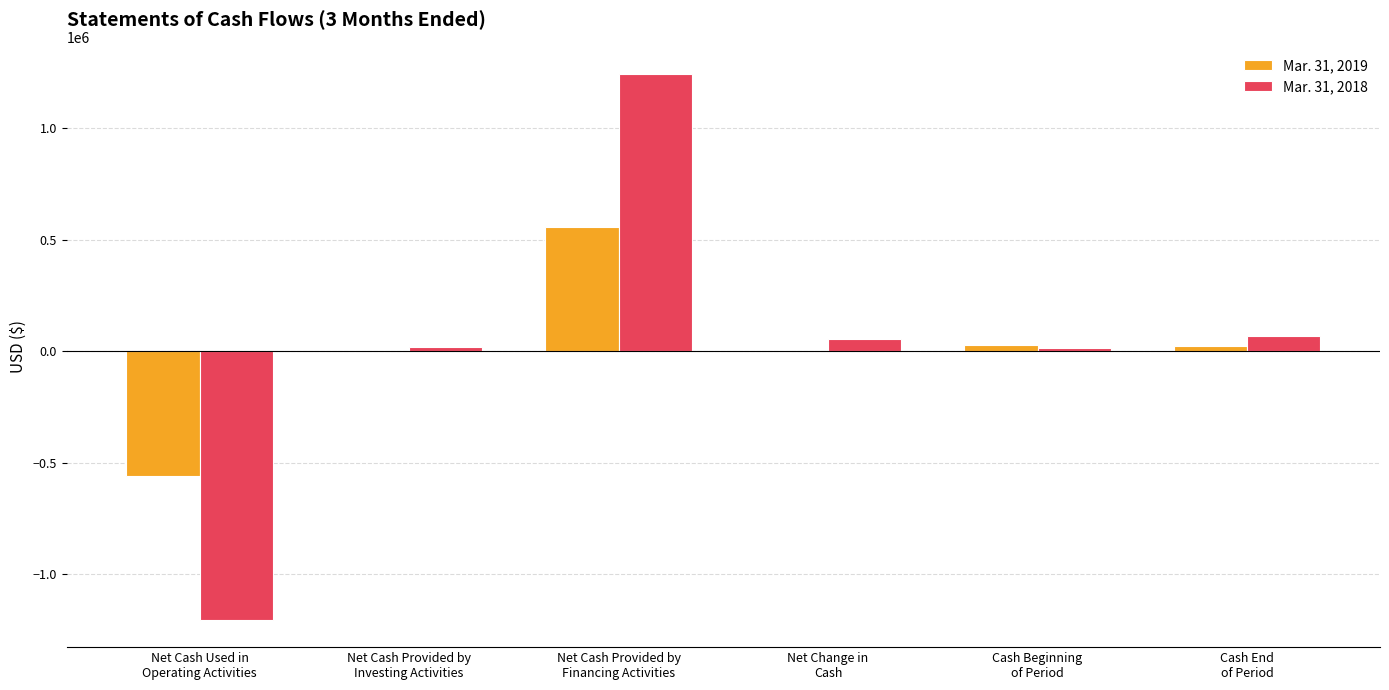

What is the average value of the Mar. 31, 2019 series?

8153